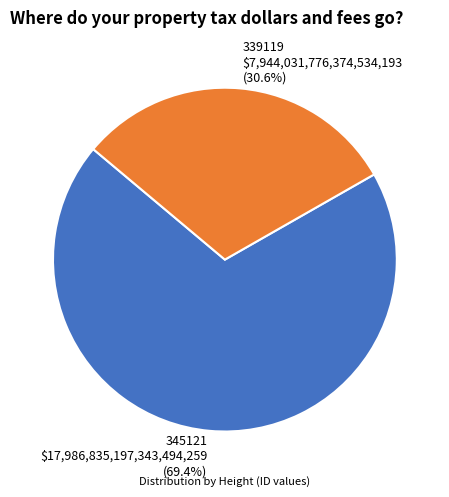

Is the sum of 345121 and 339119 greater than half?

Yes